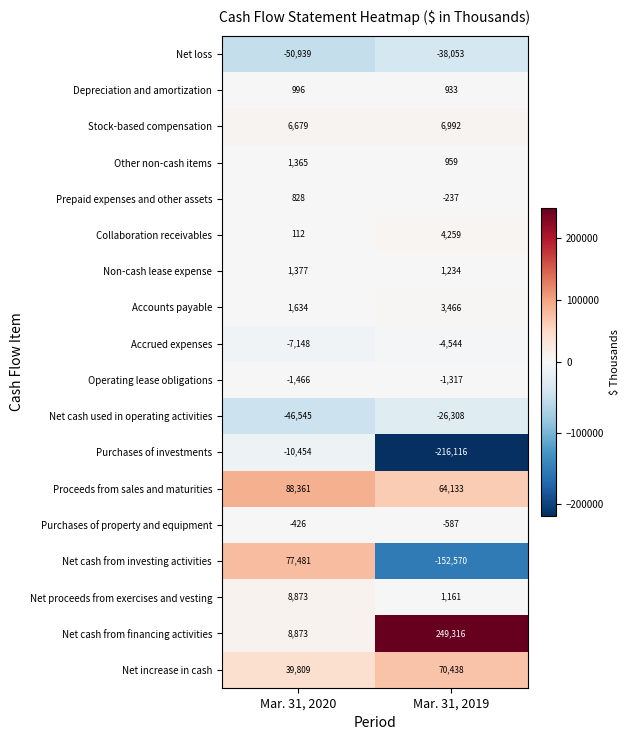

Which series has the largest range (max minus min)?

Net cash from financing activities